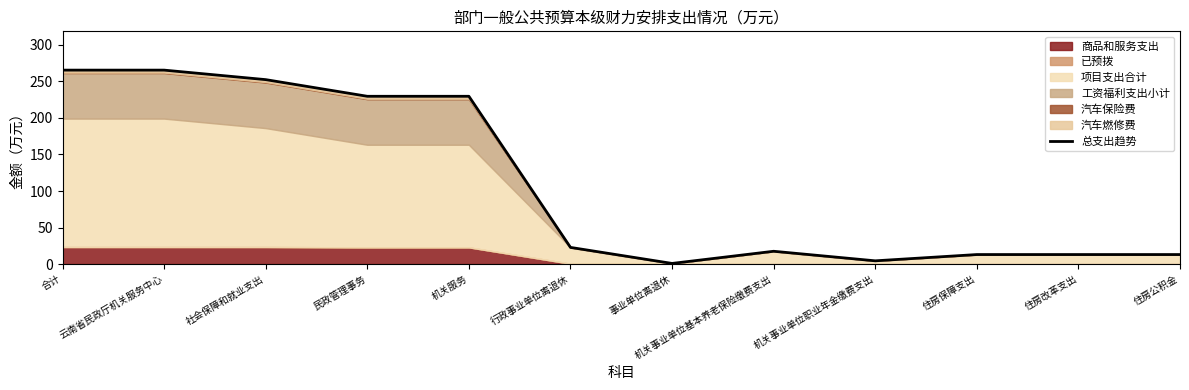

What is the difference between the maximum and second lowest values?

261.1